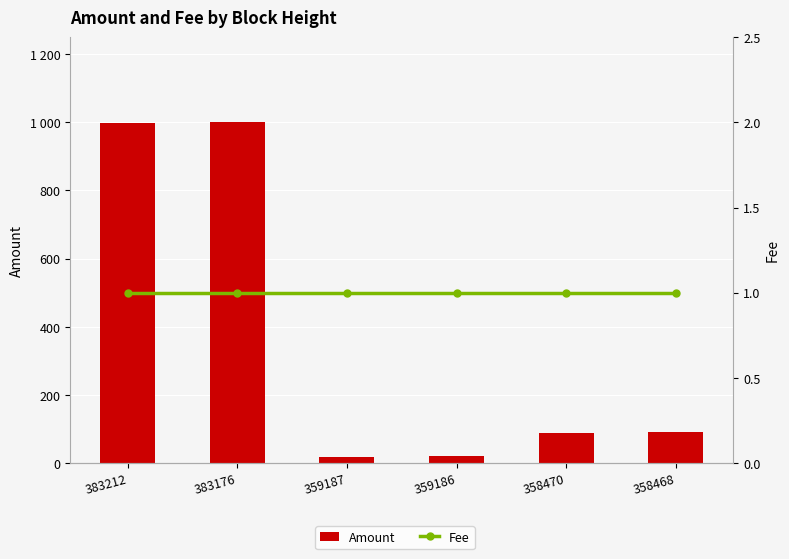

What is the maximum value shown in the chart?

1000